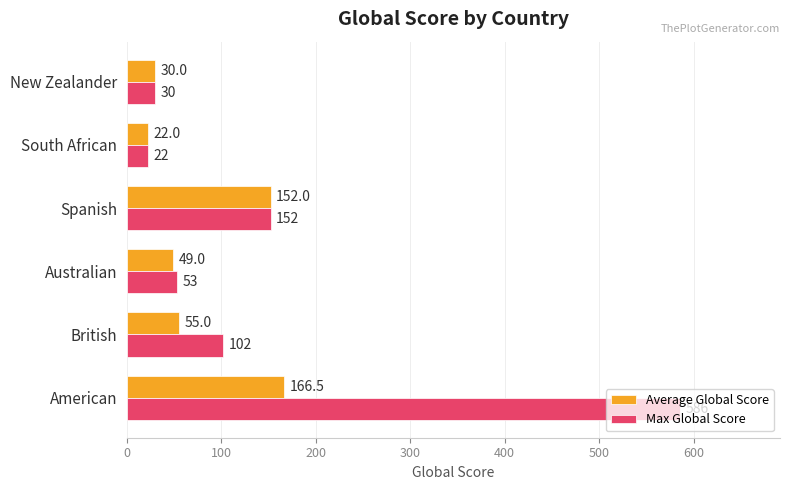

What is the maximum value shown in the chart?

586.0